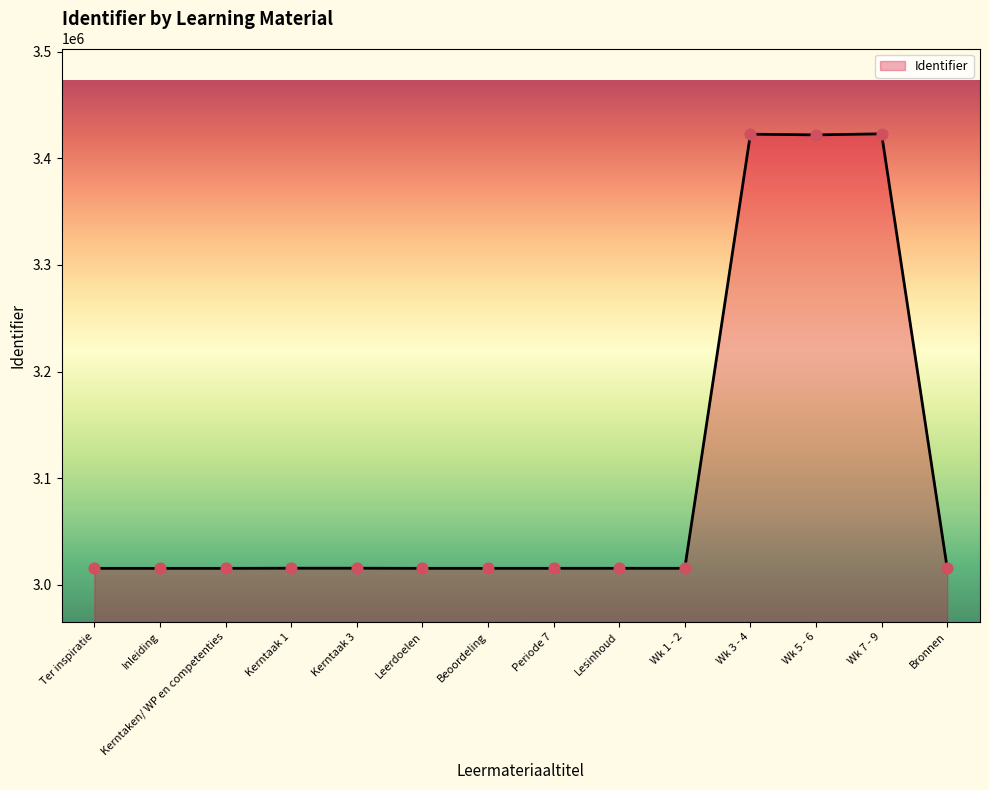

Approximately how many times larger is the value at Wk 1 - 2 compared to Wk 7 - 9?

0.9